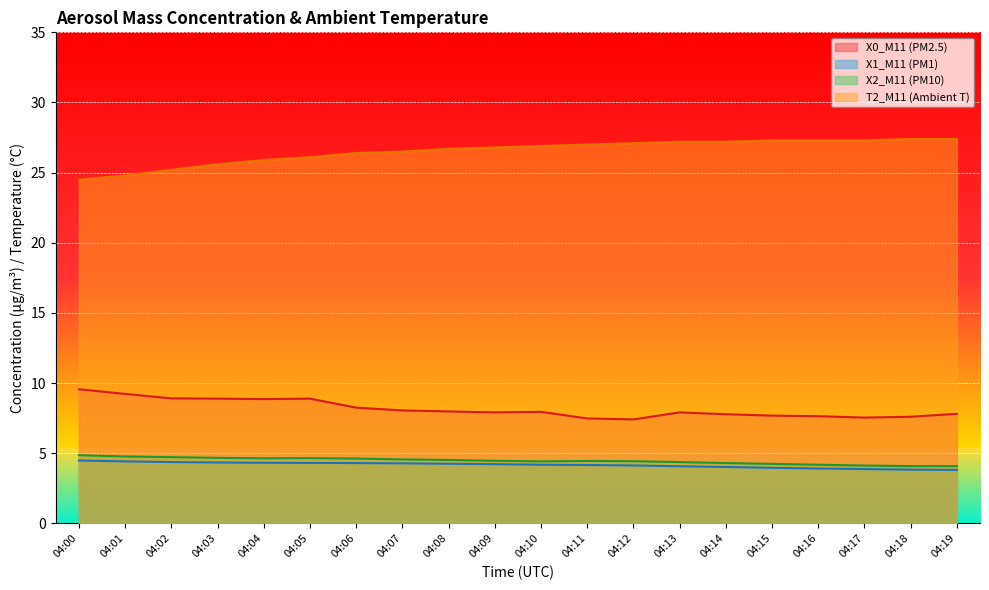

How many distinct data groups are displayed?

4